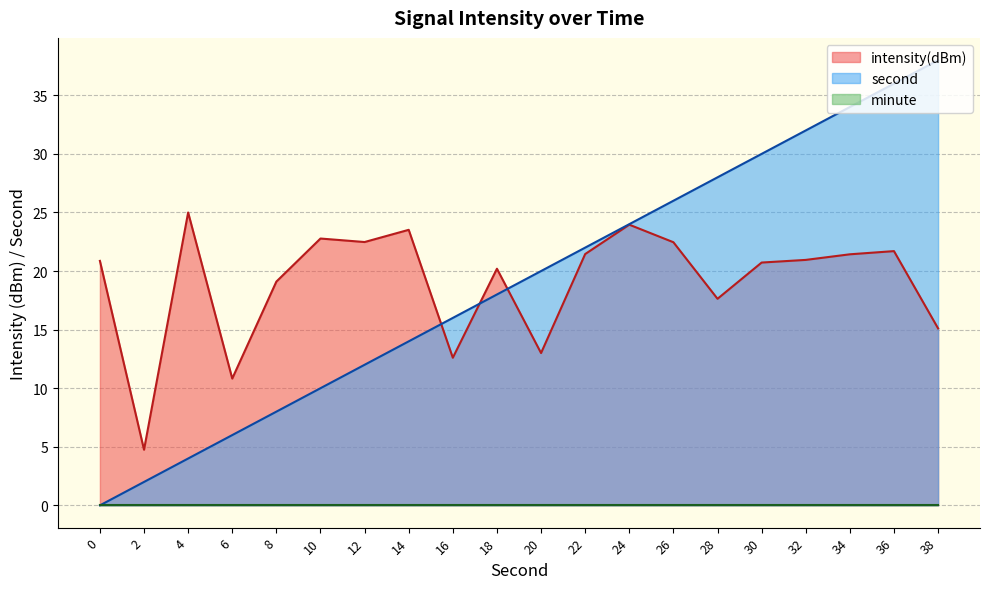

Read the second value at 10.

10.0